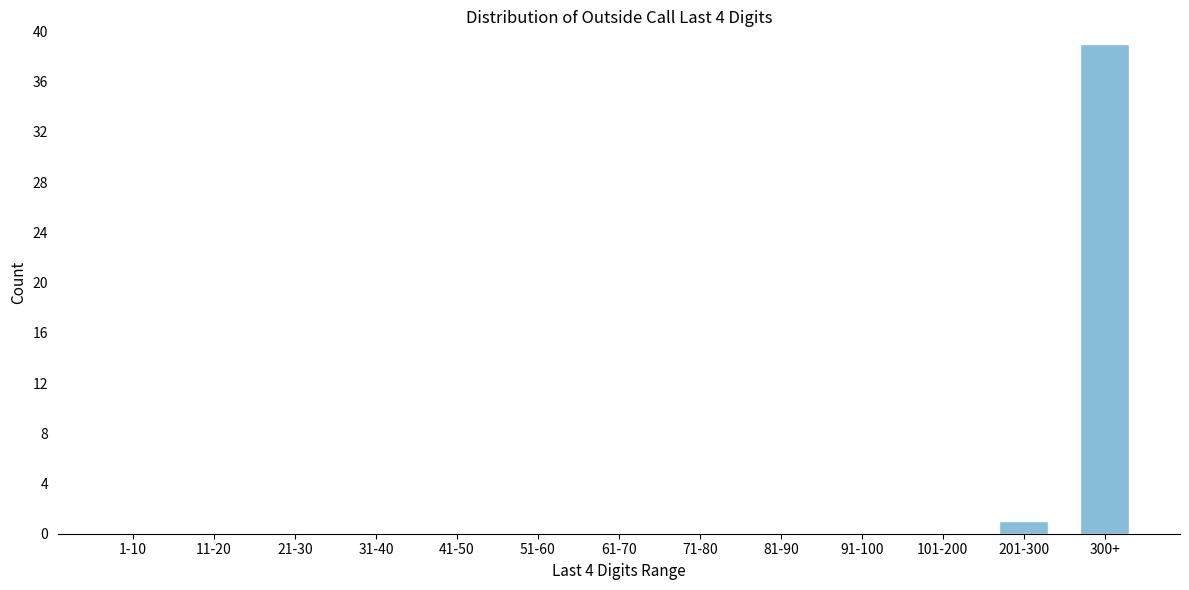

Reading left to right, transcribe all the data shown in this chart.

1-10=0	11-20=0	21-30=0	31-40=0	41-50=0	51-60=0	61-70=0	71-80=0	81-90=0	91-100=0	101-200=0	201-300=1	300+=39